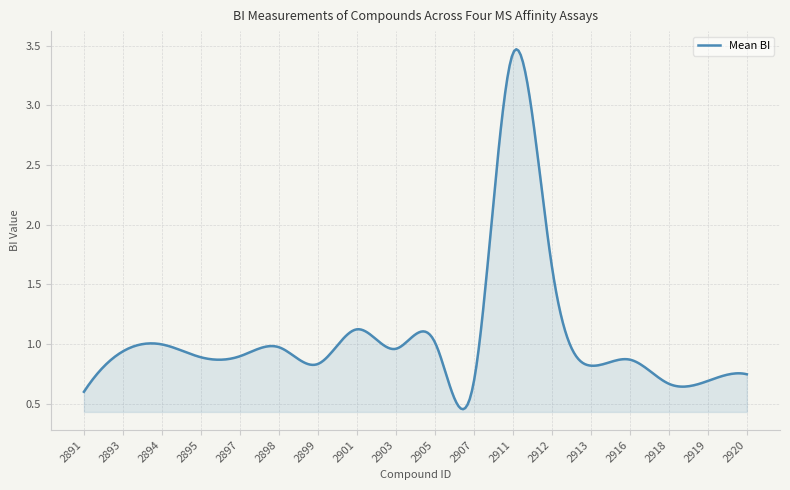

Does the chart display data point markers on the line(s)?

No